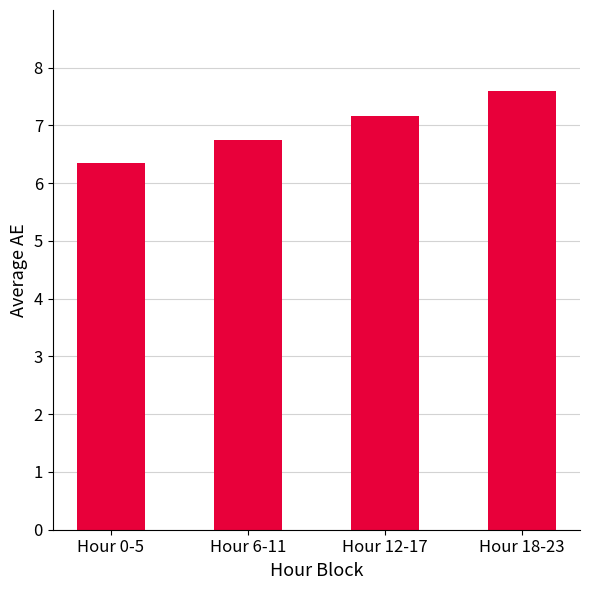

What position from the right is Hour 0-5?

4